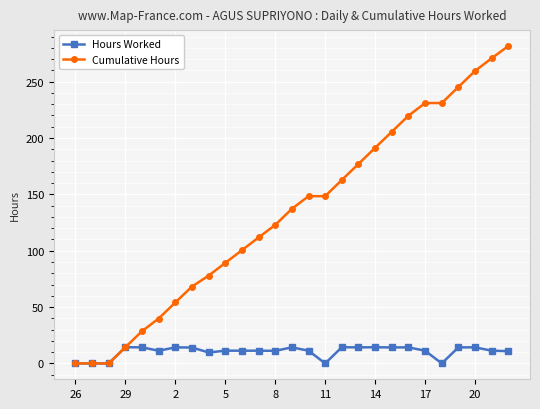

What is the maximum value for Cumulative Hours?

281.6